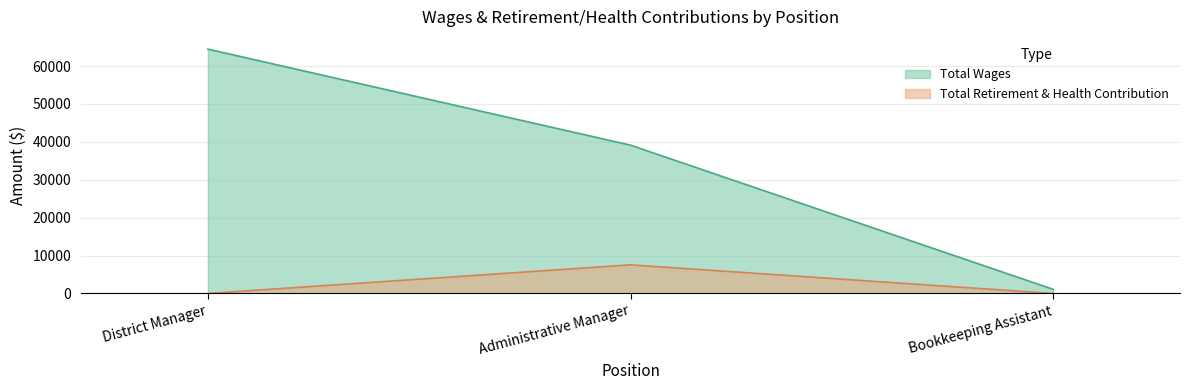

What is the label of the 3rd point from the right?

District Manager